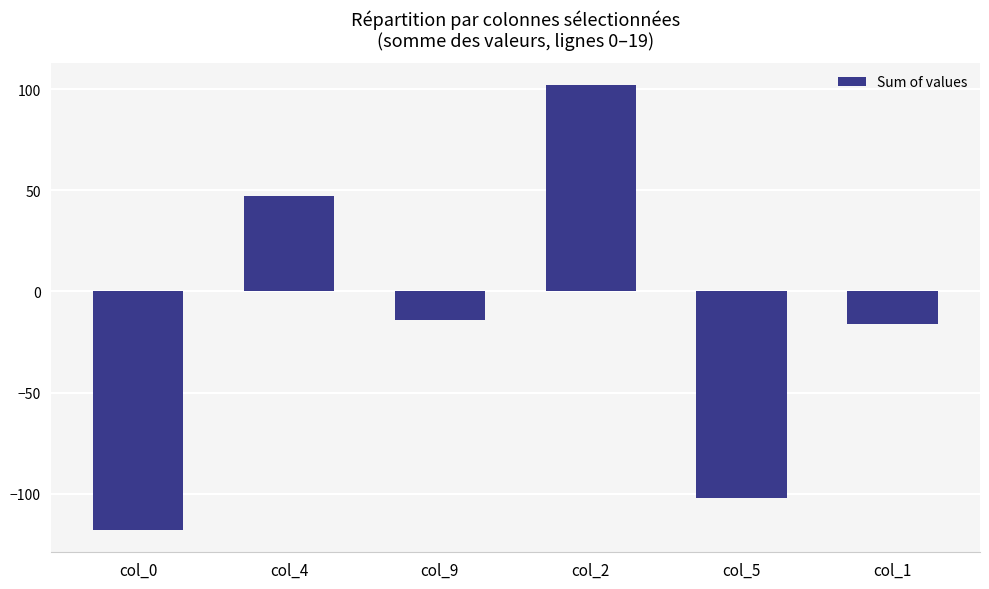

Reading left to right, what are all the values shown in this chart?

col_0=-118	col_4=47	col_9=-14	col_2=102	col_5=-102	col_1=-16